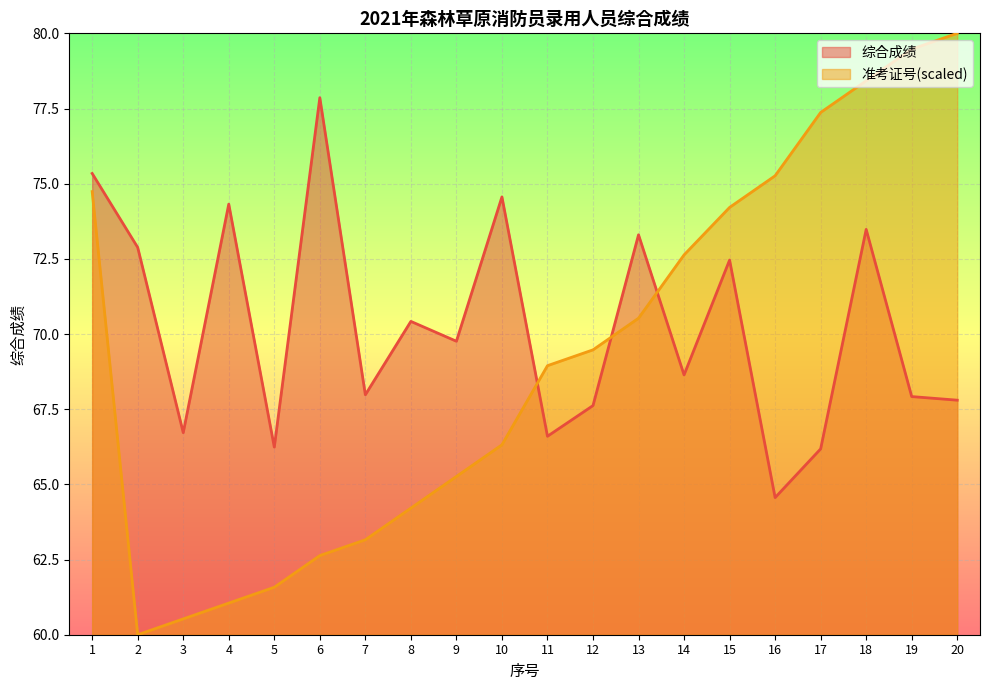

List the series in order of their overall mean, lowest first.

准考证号(scaled), 综合成绩